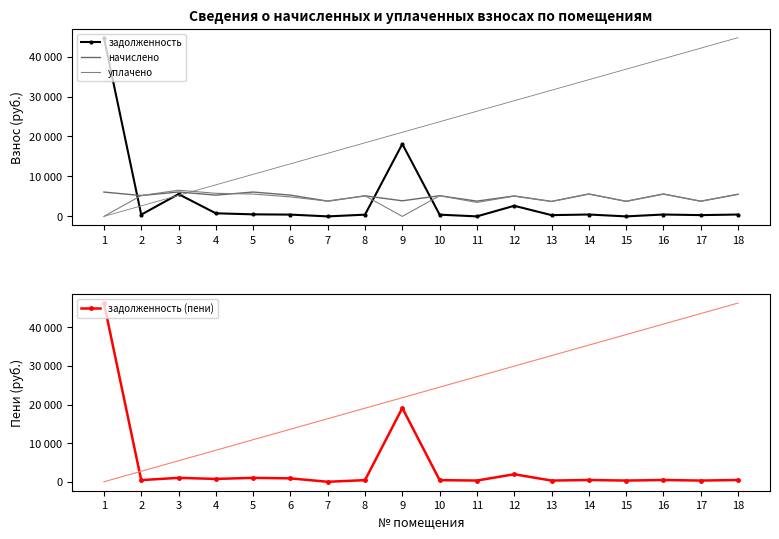

Which series has the largest range (max minus min)?

задолженность (пени)